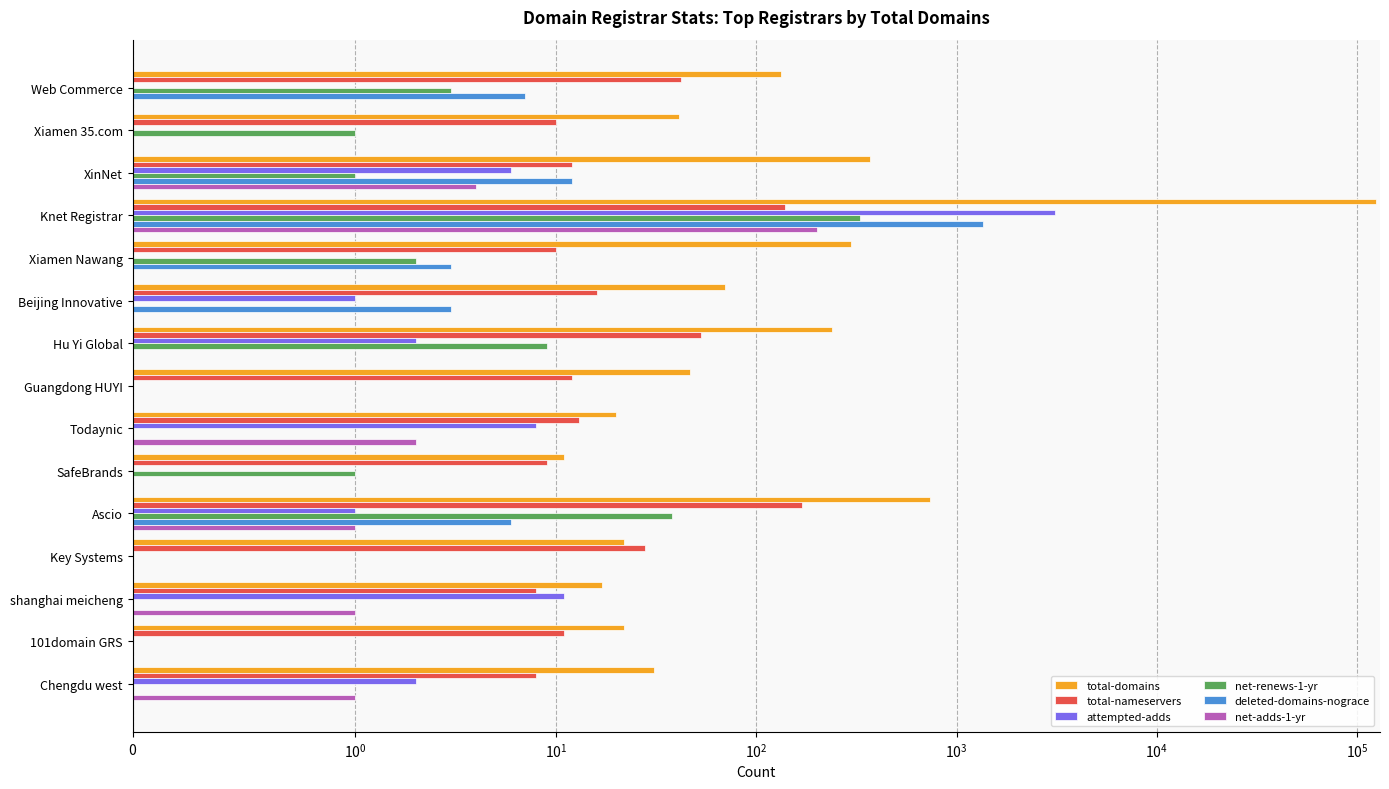

How many series are shown in this chart?

6